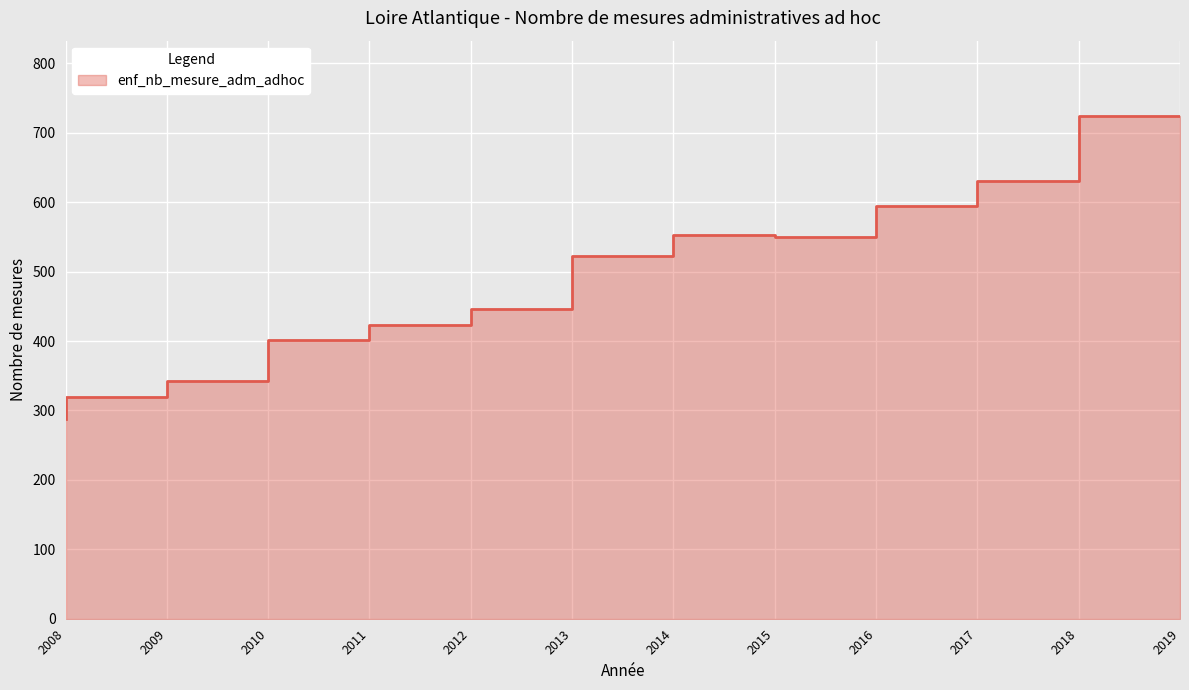

Between 2010 and 2016, which is larger?

2016